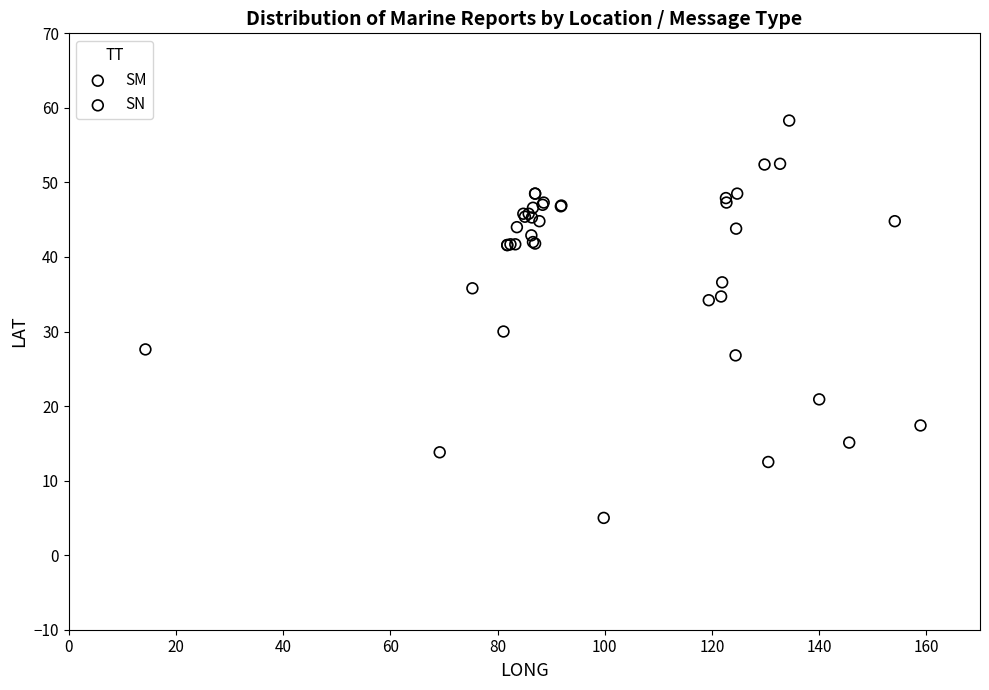

What are all the series names shown in the legend?

SM, SN